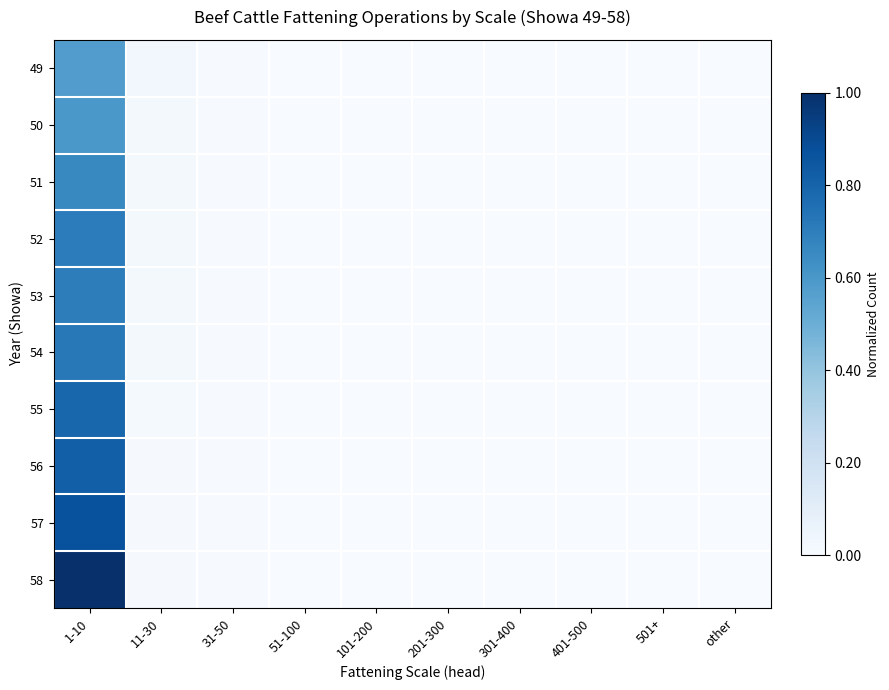

What is the greatest value displayed?

1.0